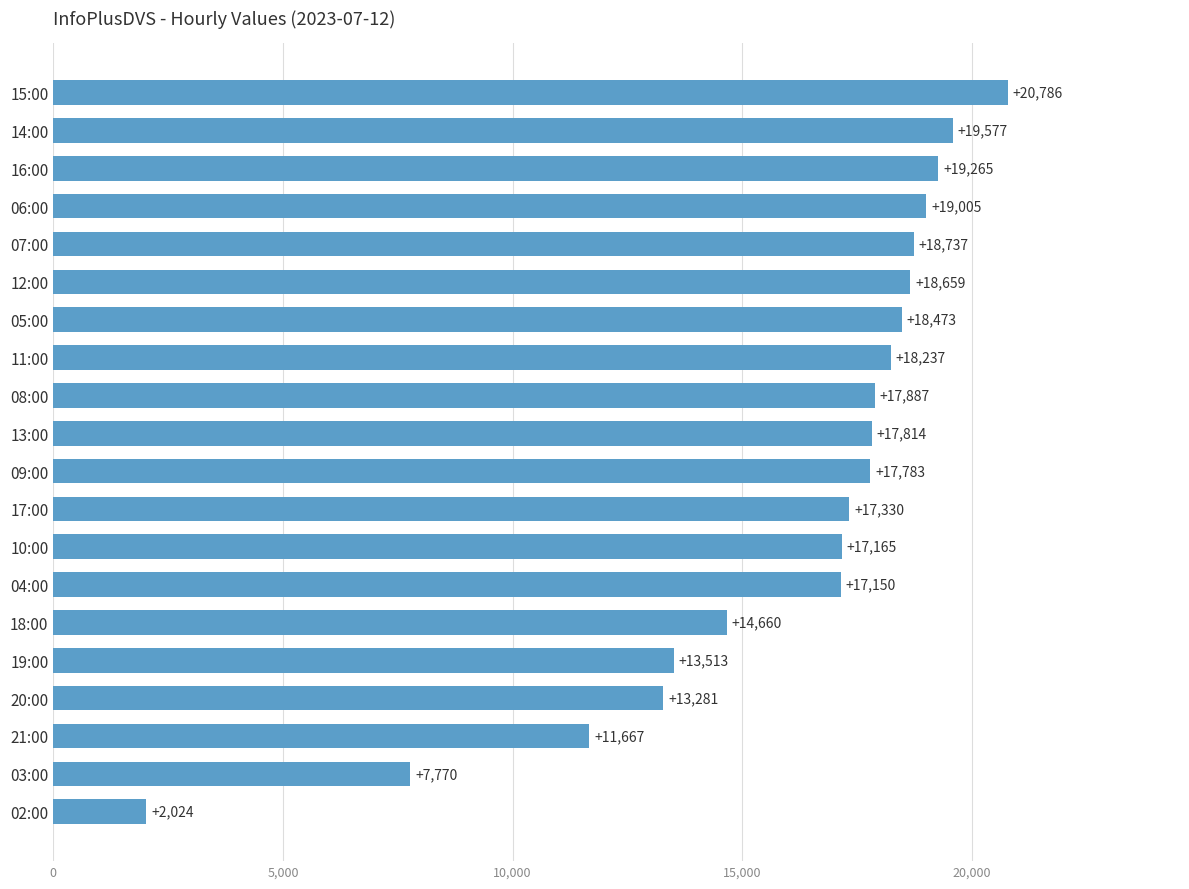

At which label is the value closest to 11405?

21:00